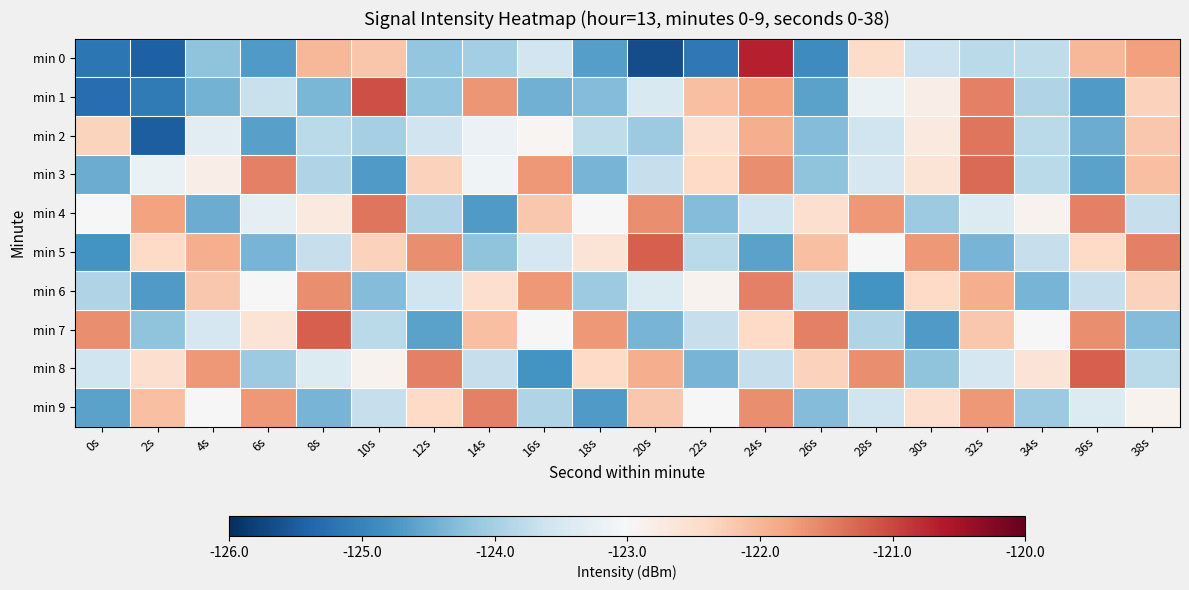

What is the spread (max minus min) of values at 36s?

3.5